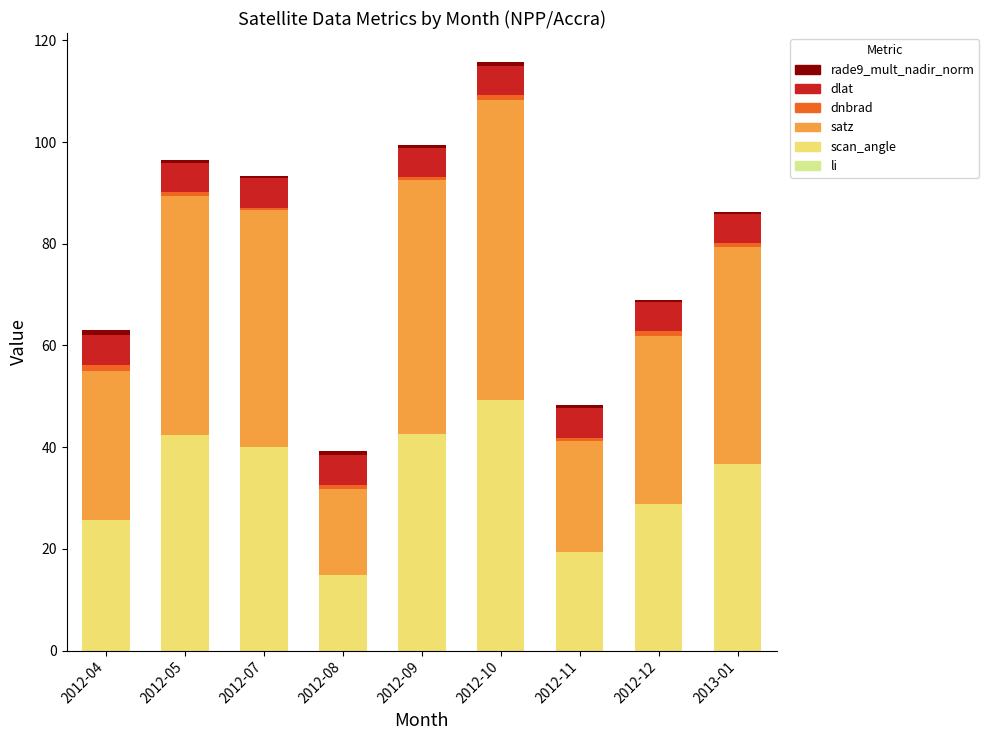

How many categories are shown in the chart?

9